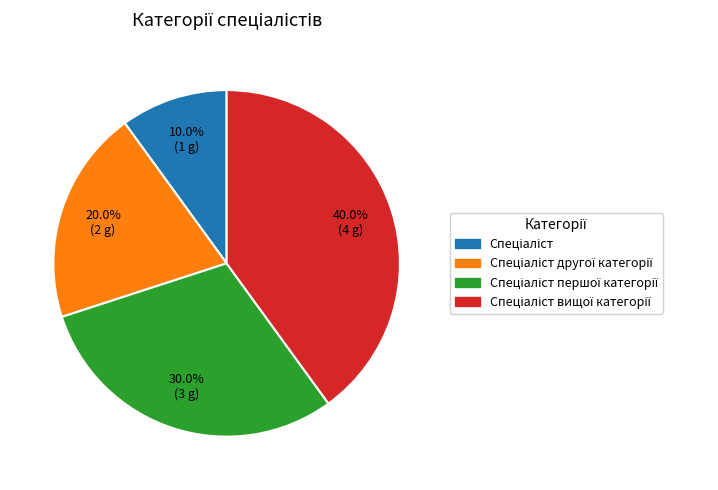

Does any single category account for the majority?

No